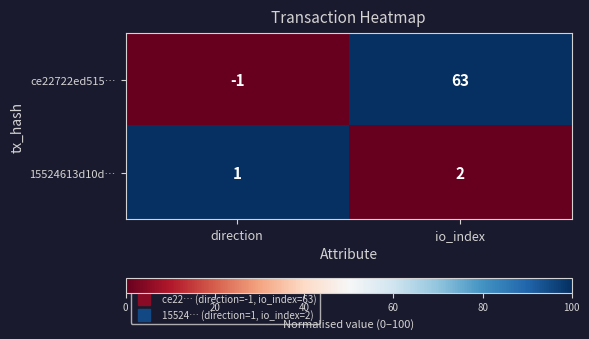

Where is ce22722ed515… nearest to the value 31?

direction